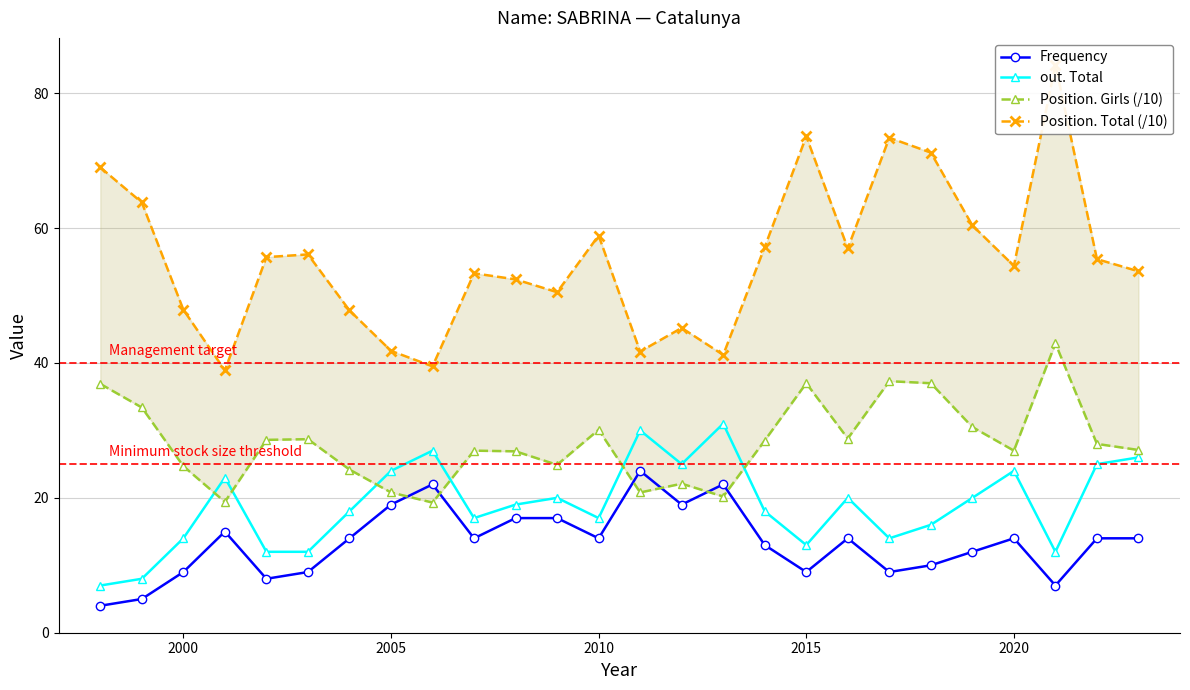

Reading left to right, list all the values displayed in this chart.

Frequency: 4.0	5.0	9.0	15.0	8.0	9.0	14.0	19.0	22.0	14.0	17.0	17.0	14.0	24.0	19.0	22.0	13.0	9.0	14.0	9.0	10.0	12.0	14.0	7.0	14.0	14.0
out. Total: 7.0	8.0	14.0	23.0	12.0	12.0	18.0	24.0	27.0	17.0	19.0	20.0	17.0	30.0	25.0	31.0	18.0	13.0	20.0	14.0	16.0	20.0	24.0	12.0	25.0	26.0
Position. Girls (/10): 36.9	33.4	24.7	19.4	28.6	28.7	24.2	20.8	19.3	27.0	26.9	24.9	30.1	20.8	22.1	20.2	28.5	37.0	28.8	37.3	37.0	30.5	27.0	42.9	28.0	27.1
Position. Total (/10): 69.0	63.8	47.9	38.9	55.7	56.1	47.8	41.8	39.5	53.3	52.4	50.5	58.9	41.7	45.2	41.2	57.2	73.6	57.0	73.4	71.2	60.4	54.4	84.2	55.4	53.6